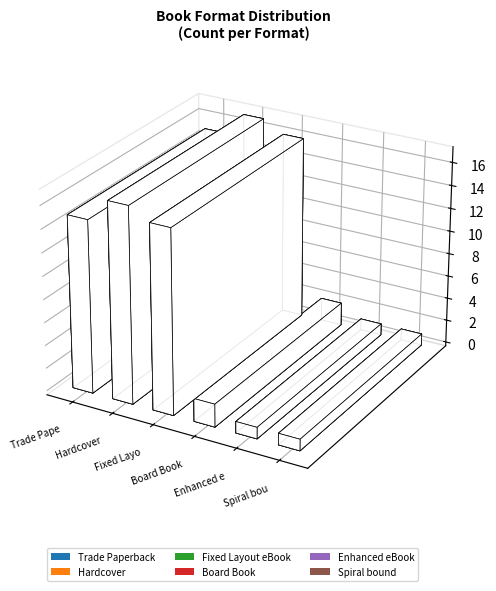

Reading left to right, transcribe all the data shown in this chart.

15	17	16	2	1	1